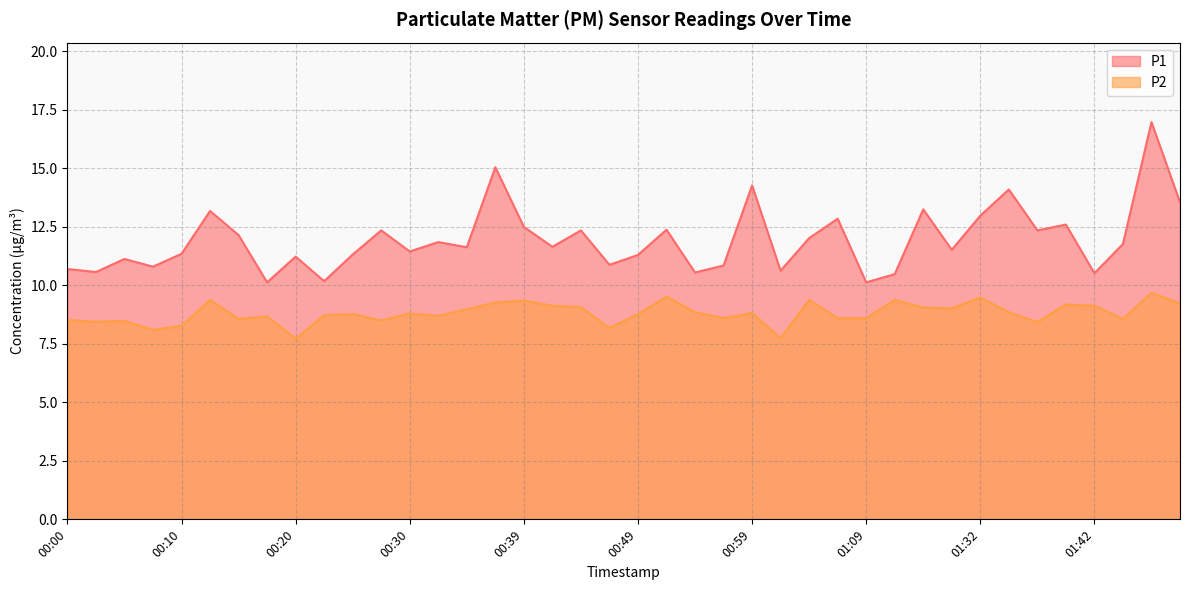

True or false: P1 has a value of 19.3 at 00:20.

False